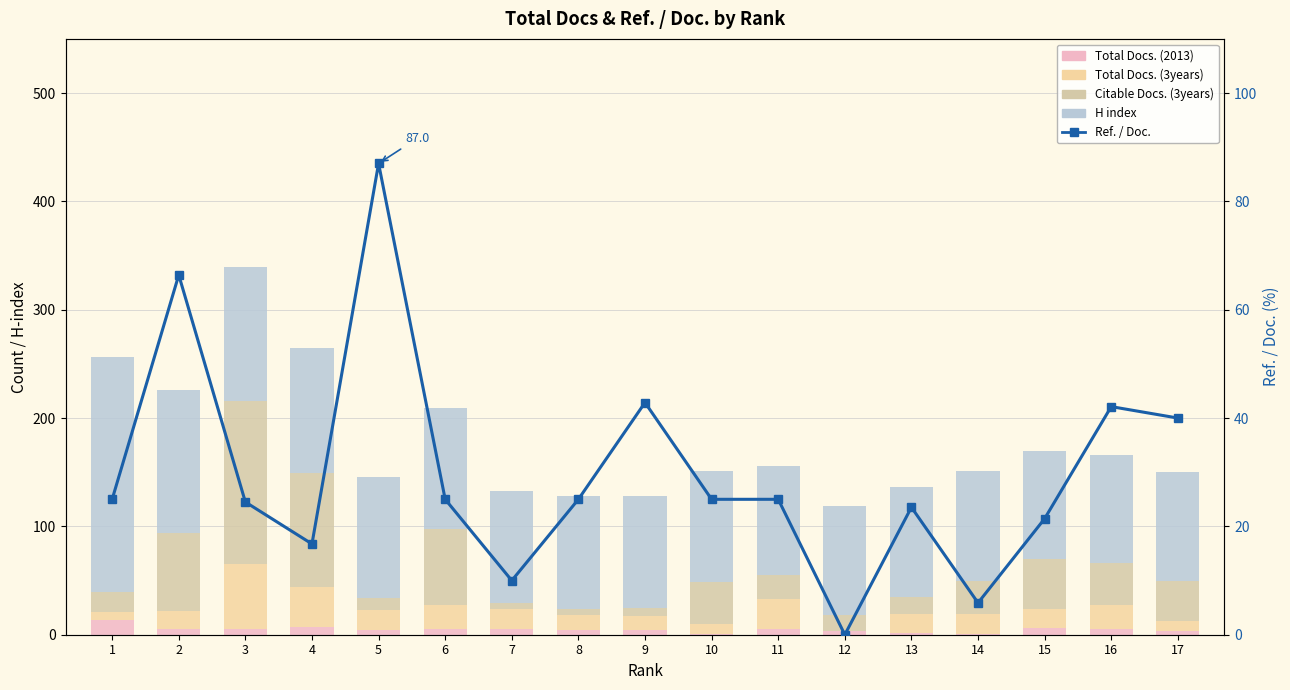

At which category is the sum across all series the highest?

3